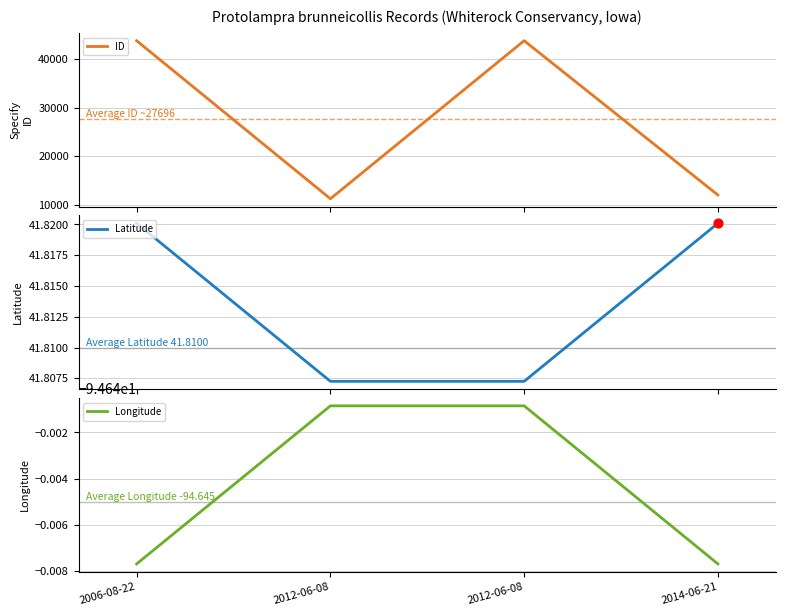

Which series has the largest total across all categories?

ID